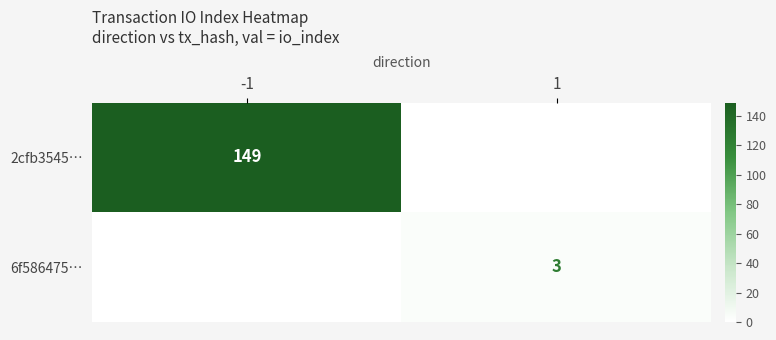

The 6f586475… series shows 3 at 1. True or false?

True